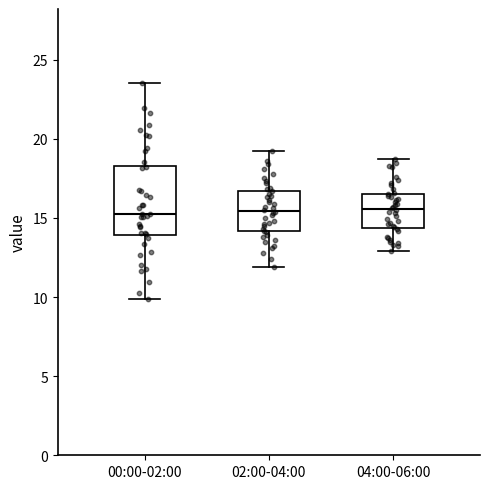

Reading left to right, read every box against the y-axis: the position of its median line, the range the box covers, and the ends of its whiskers. The values are not printed on the chart, so give them approximately, as read against the axis.

00:00-02:00: median 15.0, box 14.0 to 18.5, whiskers 10.0 to 23.5
02:00-04:00: median 15.5, box 14.0 to 16.5, whiskers 12.0 to 19.0
04:00-06:00: median 15.5, box 14.5 to 16.5, whiskers 13.0 to 18.5